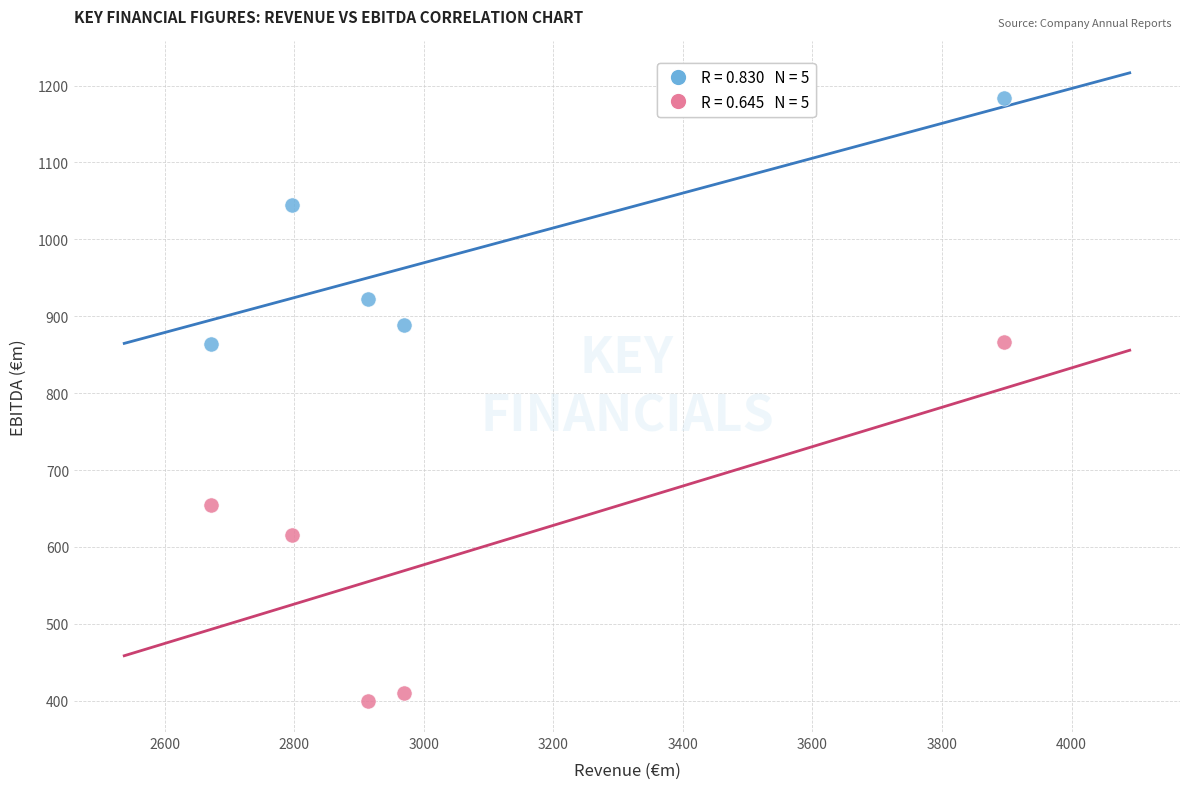

Across all data points, what is the range of Y values (max minus min)?

783.4